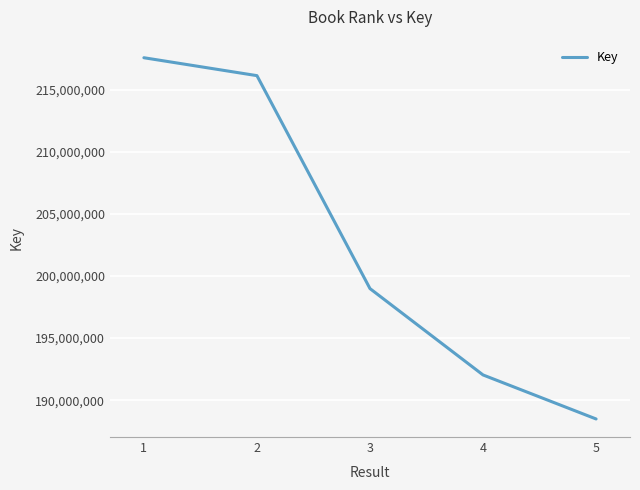

What is the ratio of the value at 3 to the value at 2?

0.9